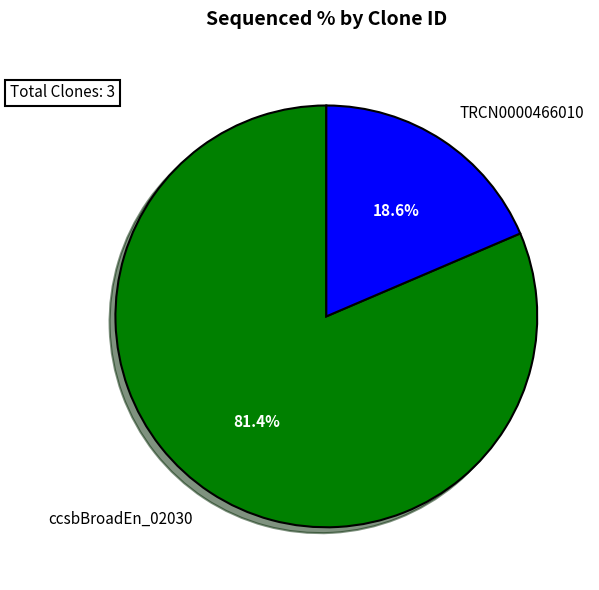

Is there any slice that represents more than half of the pie?

Yes